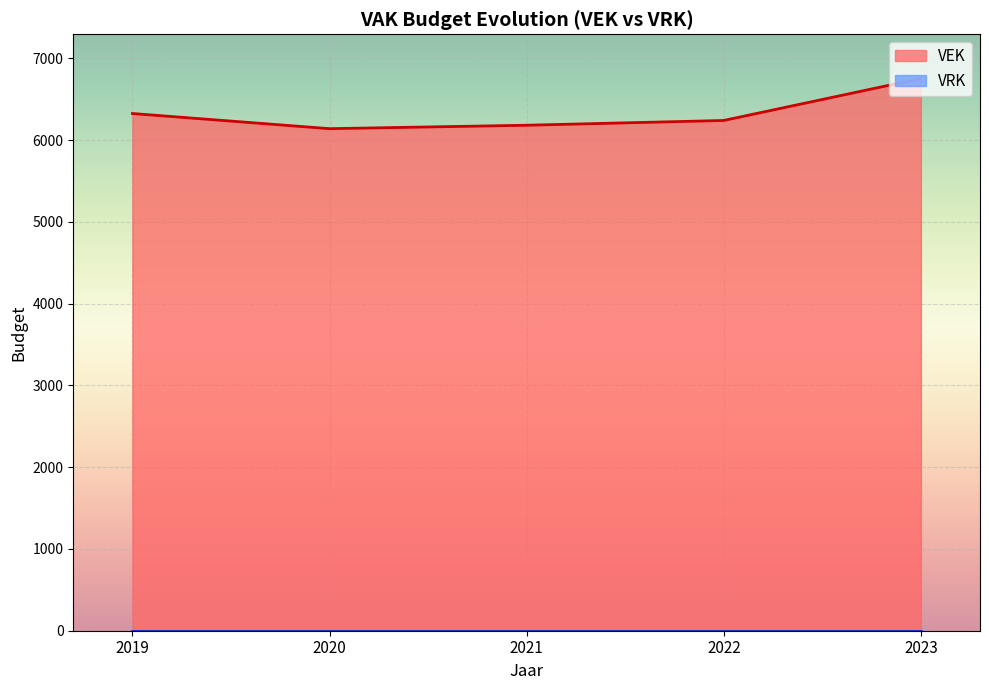

How many lines are shown in the chart?

2